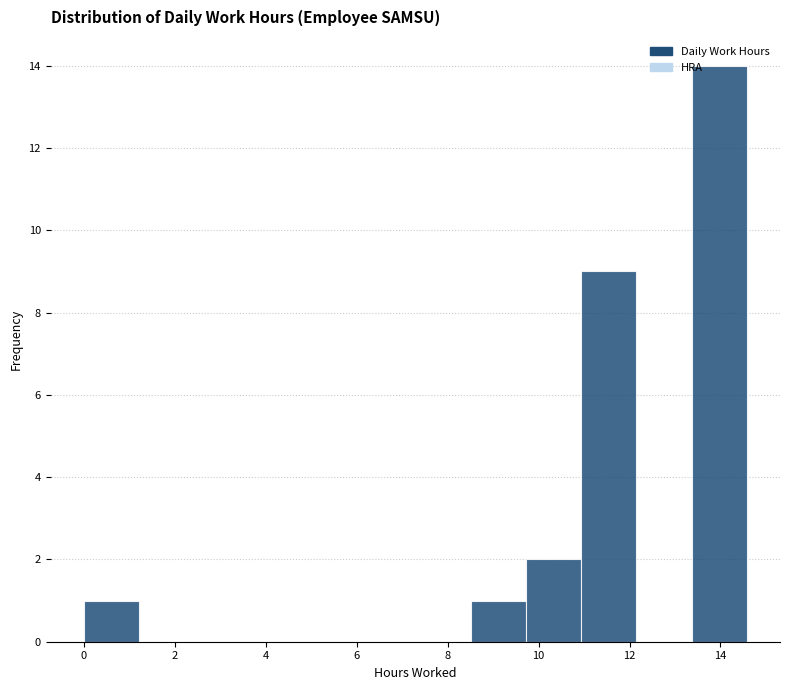

Reading left to right, transcribe this chart: for each bar, give the range it covers on the x-axis and its height. Neither the bar edges nor the heights are printed on the chart, so give them approximately, as read against the axes.

0.0 to 1.2: 1
1.2 to 2.4: 0
2.4 to 3.6: 0
3.6 to 4.8: 0
4.8 to 6.0: 0
6.0 to 7.2: 0
7.2 to 8.6: 0
8.6 to 9.8: 1
9.8 to 11.0: 2
11.0 to 12.2: 9
12.2 to 13.4: 0
13.4 to 14.6: 14